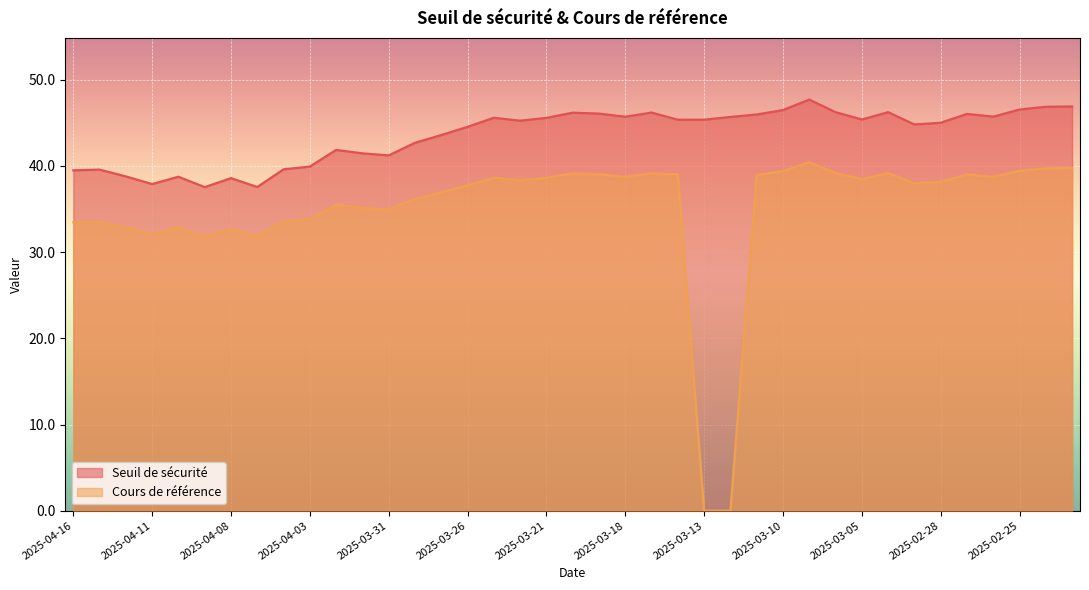

What is the label of the 6th point from the right?

2025-02-28